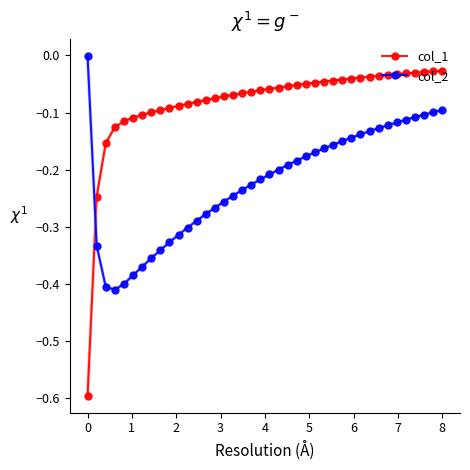

Which series has the widest spread of values?

col_1